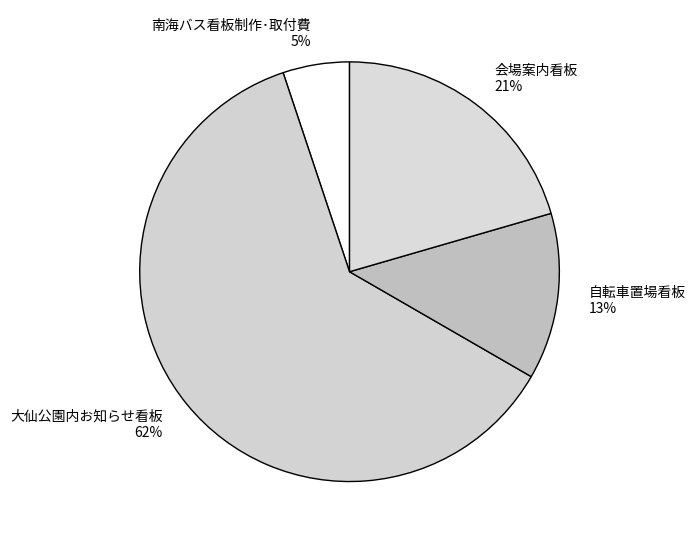

How many slices are in this pie chart?

4